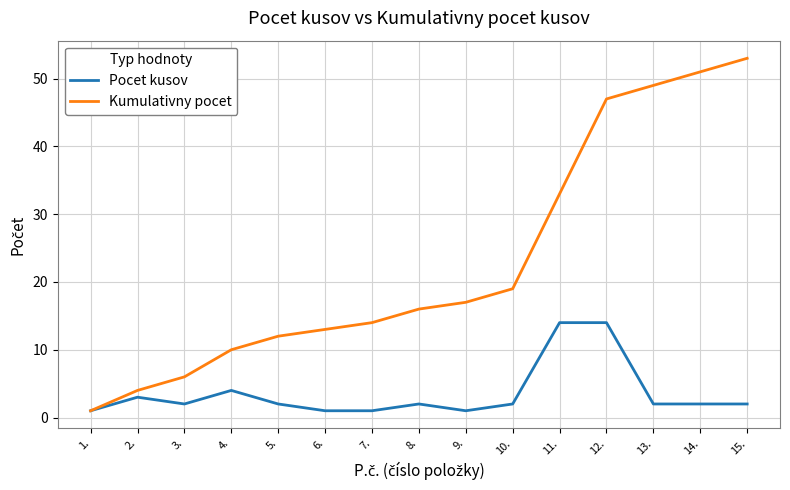

List the series in order of their peak value, lowest first.

Pocet kusov, Kumulativny pocet